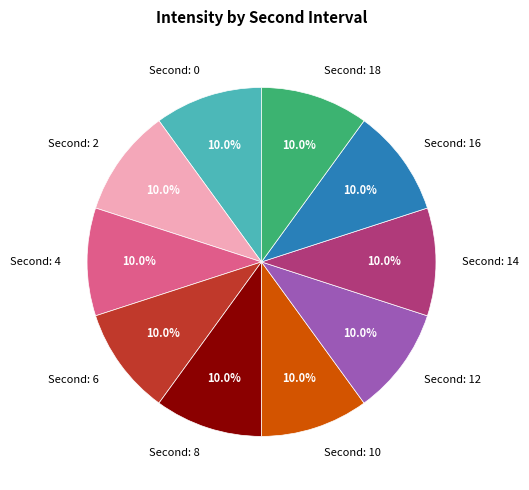

Does any single category account for the majority?

No